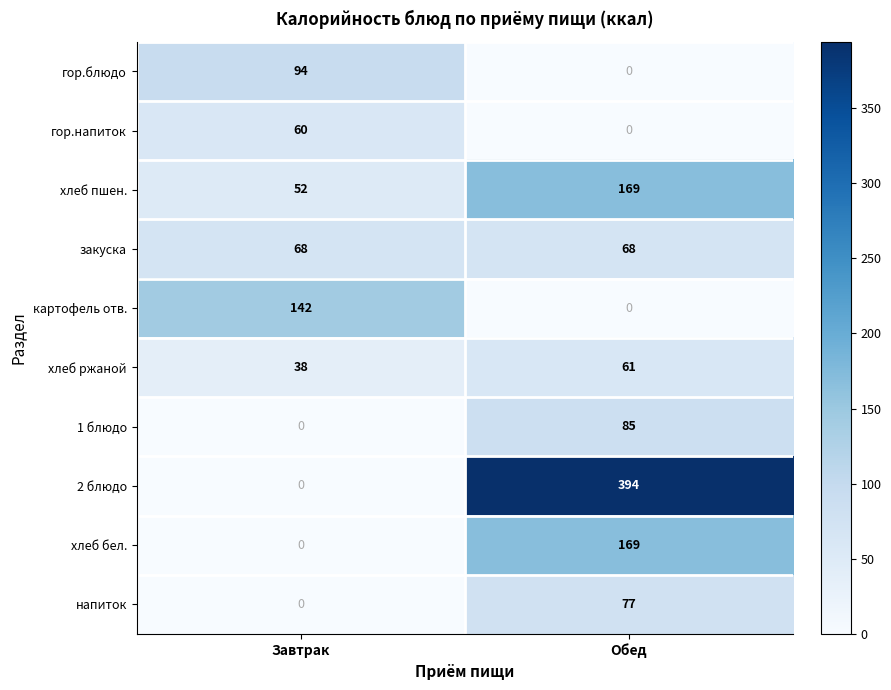

How many values in the гор.напиток series are below 60?

1